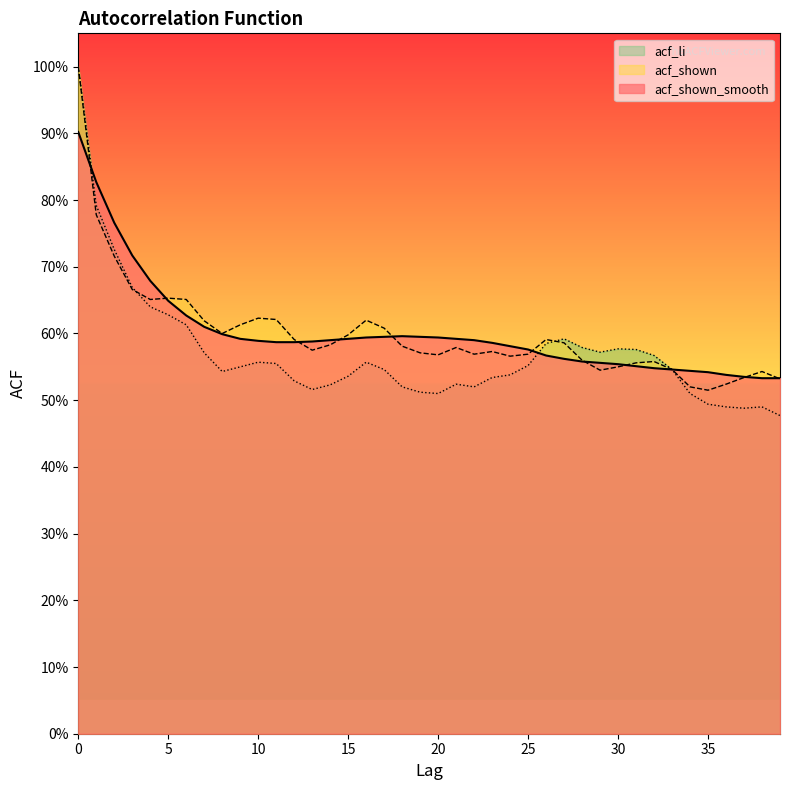

Between 20 and 39, which series saw the biggest shift?

acf_shown_smooth